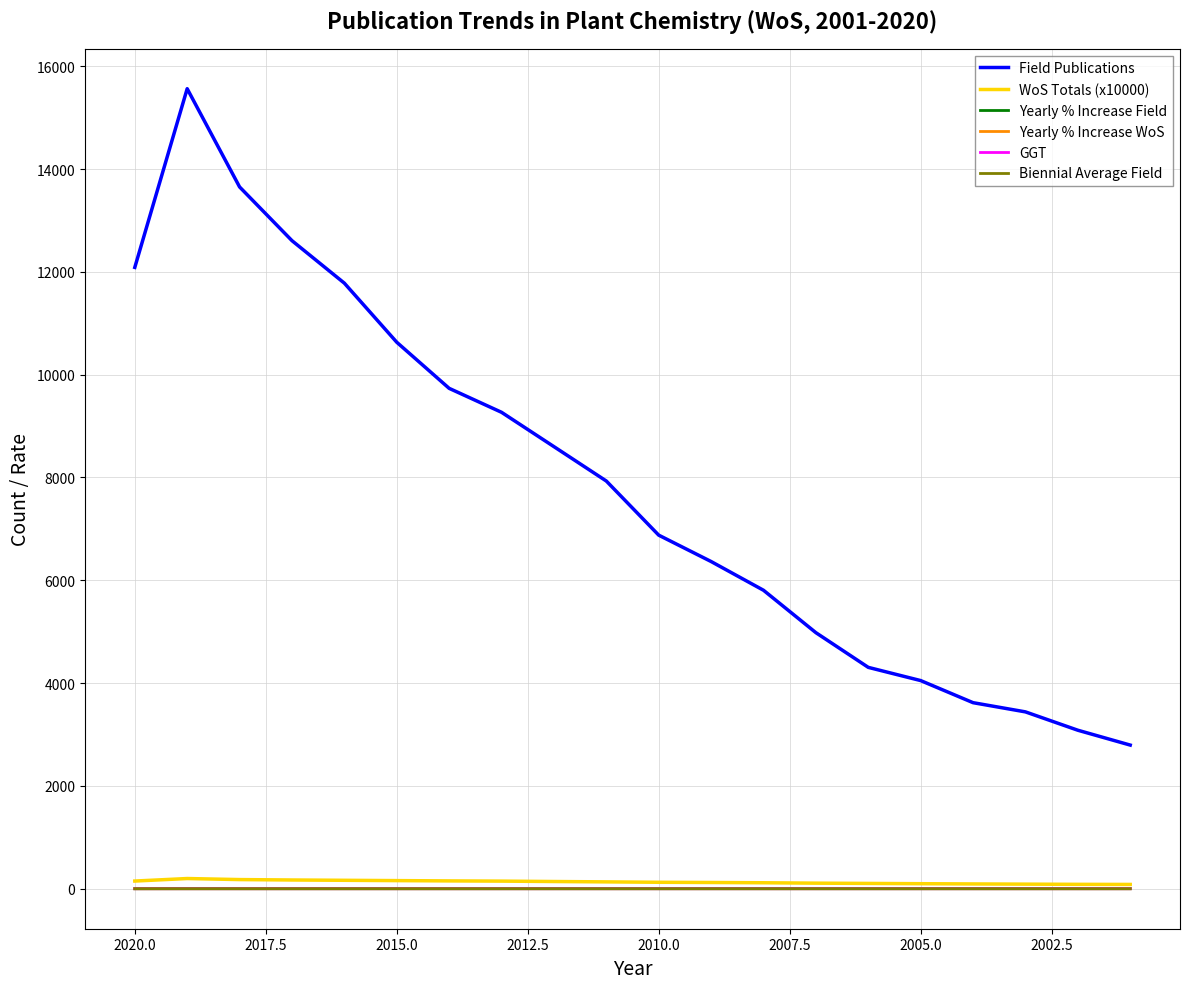

How many lines are shown in the chart?

6